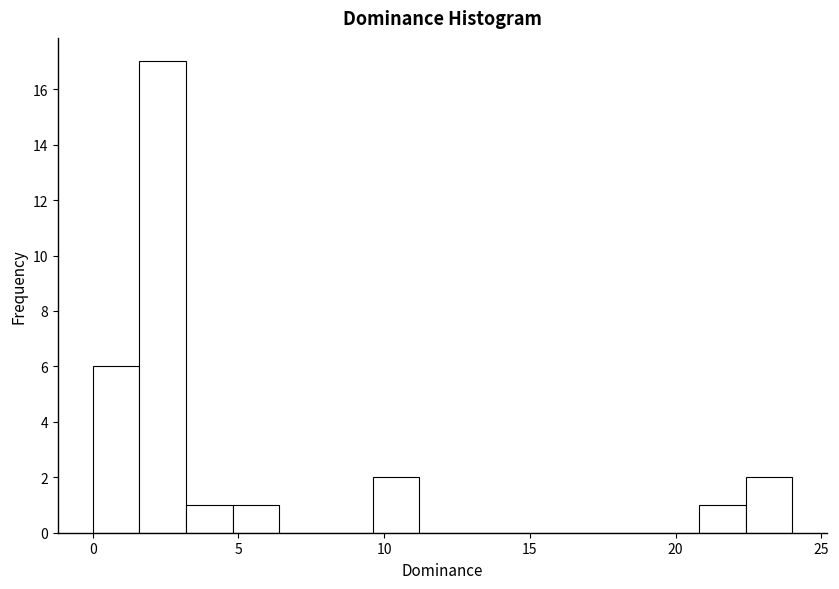

Read against the x-axis, roughly where is the centre of the tallest bar?

2.5